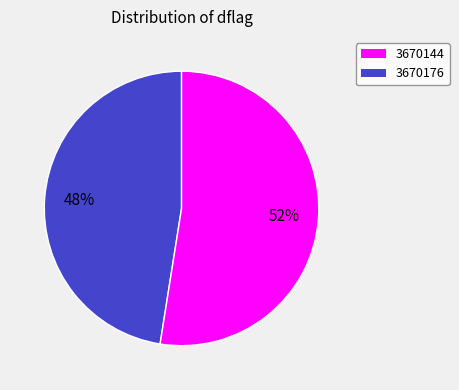

Which slice is the largest?

3670176